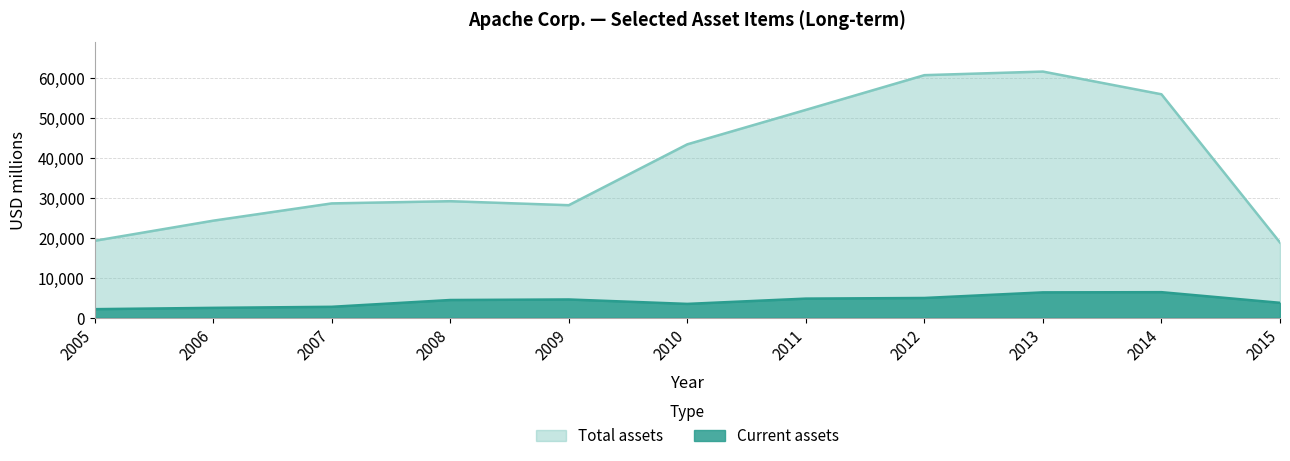

How many lines are shown in the chart?

2